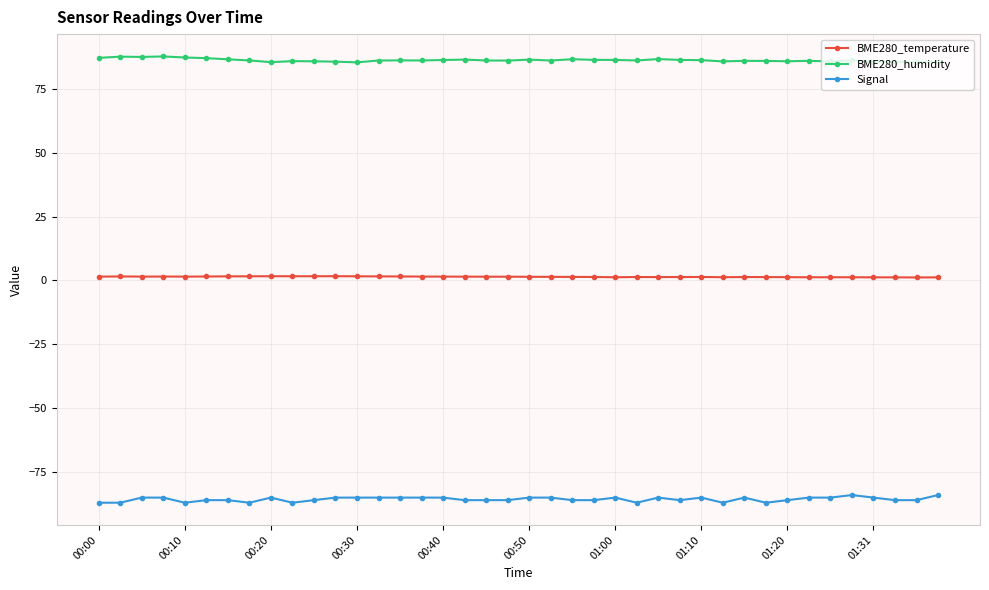

True or false: BME280_temperature has more than 1 interior local peaks.

True